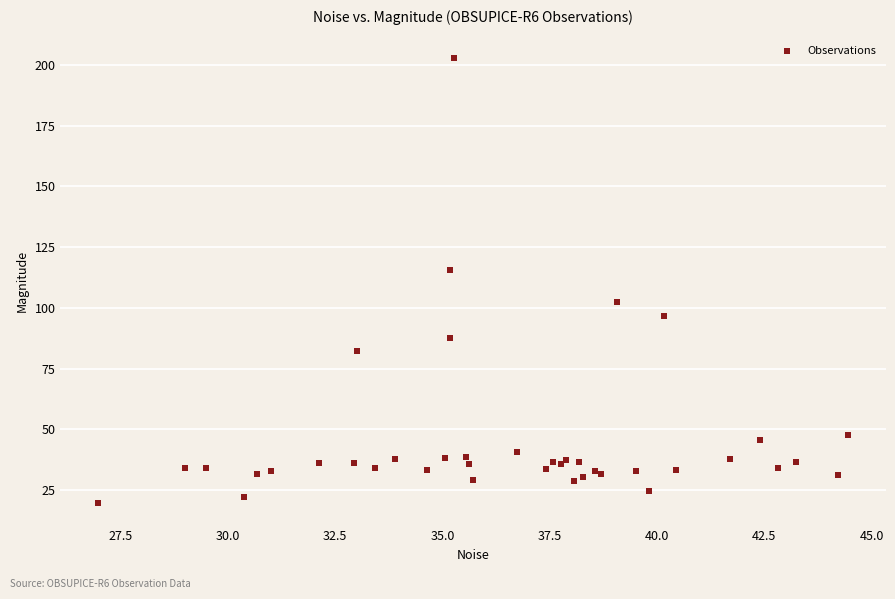

What Y value in the scatter plot is closest to 111?

115.8